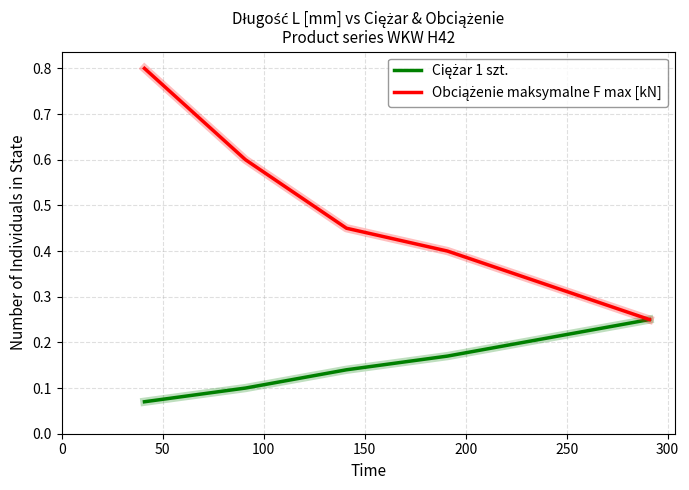

What is the maximum value shown in the chart?

0.8